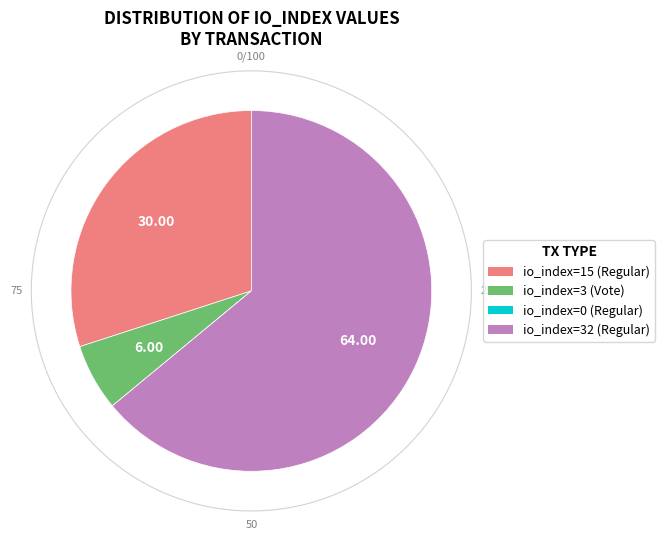

To the nearest percent, what percentage of the pie is io_index=32 (Regular)?

64%